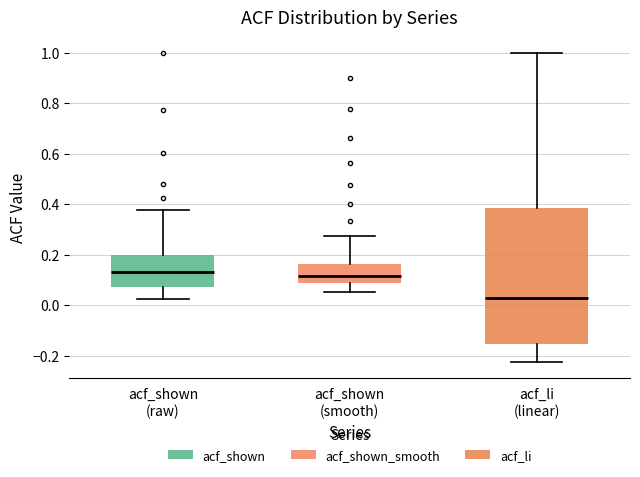

Which box has the lowest median line?

acf_li (linear)